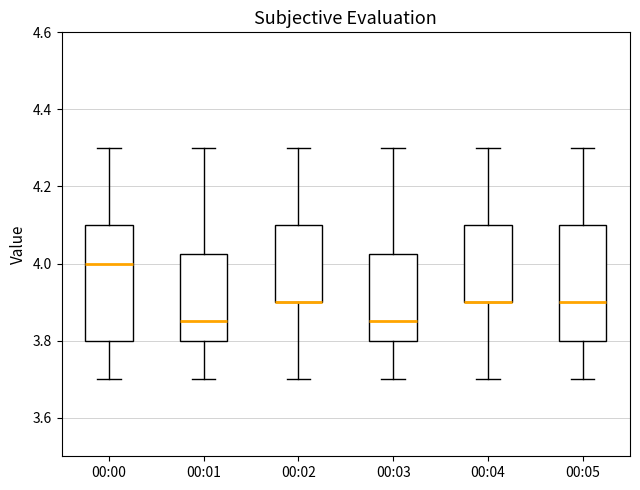

Reading left to right, read every box against the y-axis: the position of its median line, the range the box covers, and the ends of its whiskers. The values are not printed on the chart, so give them approximately, as read against the axis.

00:00: median 4.00, box 3.80 to 4.10, whiskers 3.70 to 4.30
00:01: median 3.86, box 3.80 to 4.02, whiskers 3.70 to 4.30
00:02: median 3.90 (drawn on the box's lower edge), box 3.90 to 4.10, whiskers 3.70 to 4.30
00:03: median 3.86, box 3.80 to 4.02, whiskers 3.70 to 4.30
00:04: median 3.90 (drawn on the box's lower edge), box 3.90 to 4.10, whiskers 3.70 to 4.30
00:05: median 3.90, box 3.80 to 4.10, whiskers 3.70 to 4.30